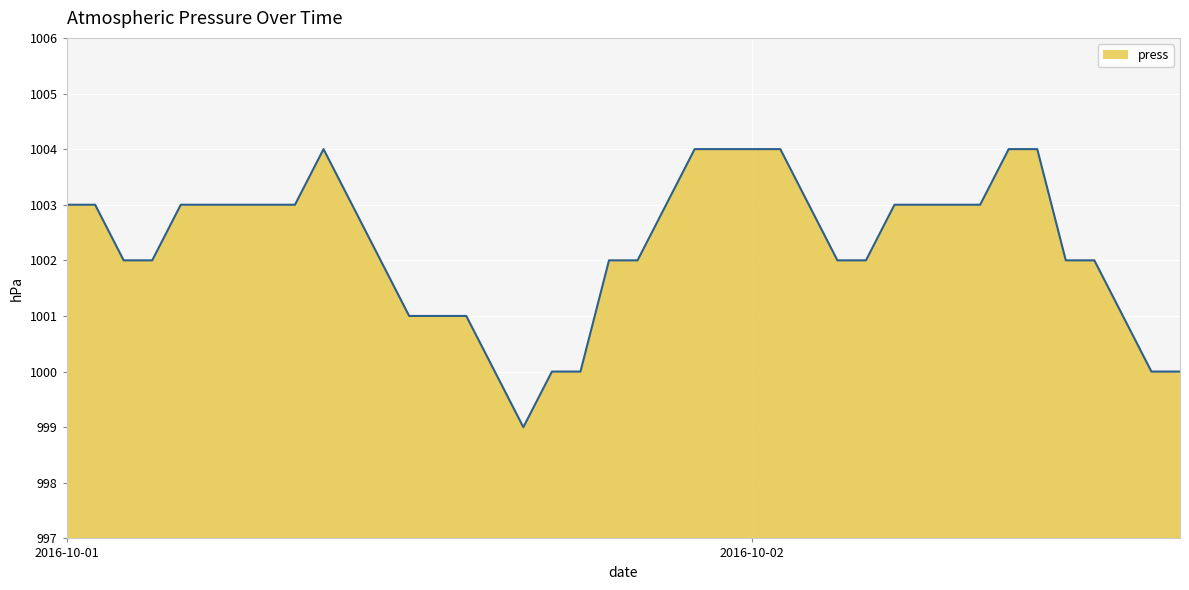

Count the number of categories in the chart.

40